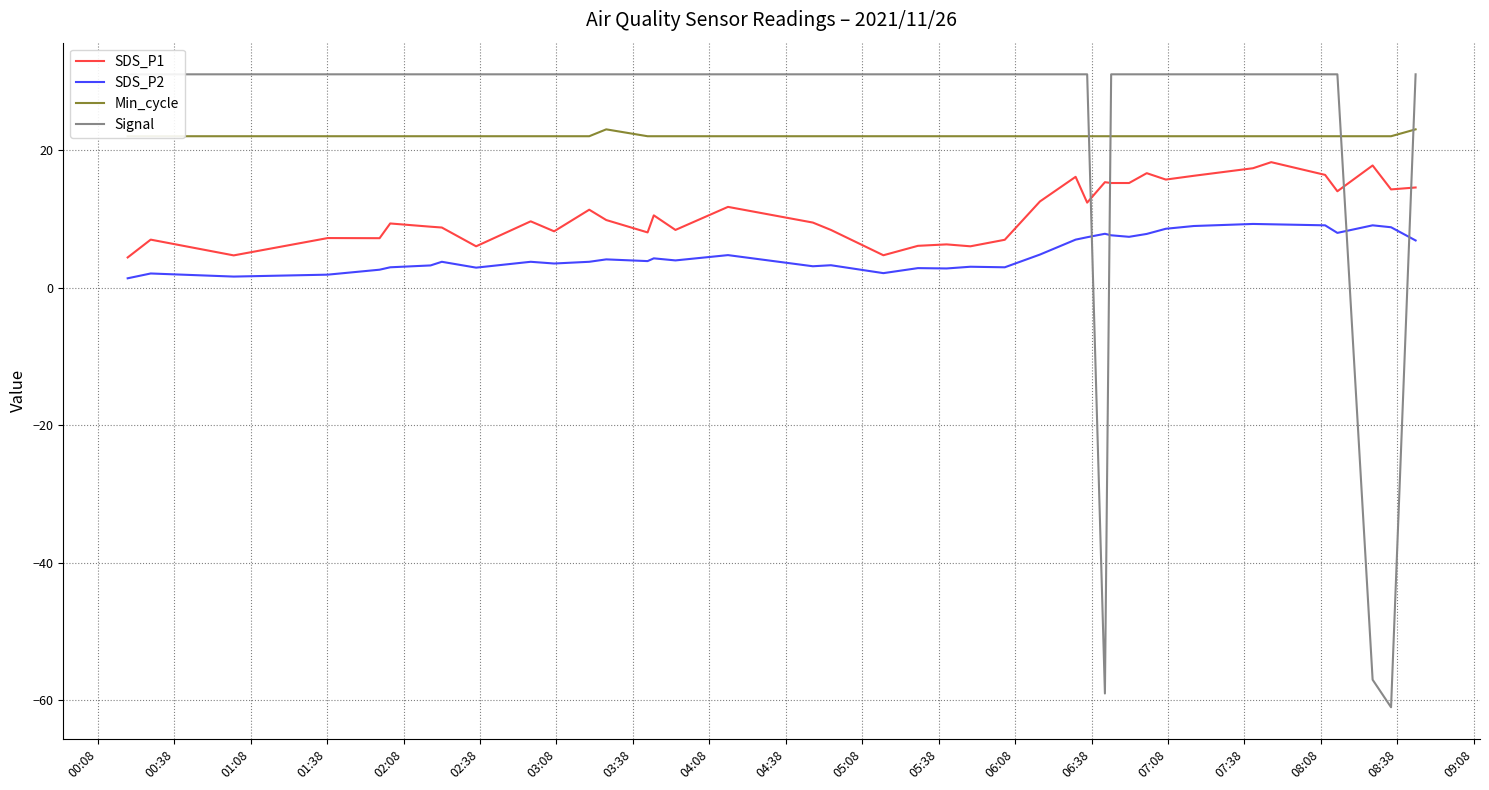

True or false: SDS_P2 and SDS_P1 cross at least once.

False